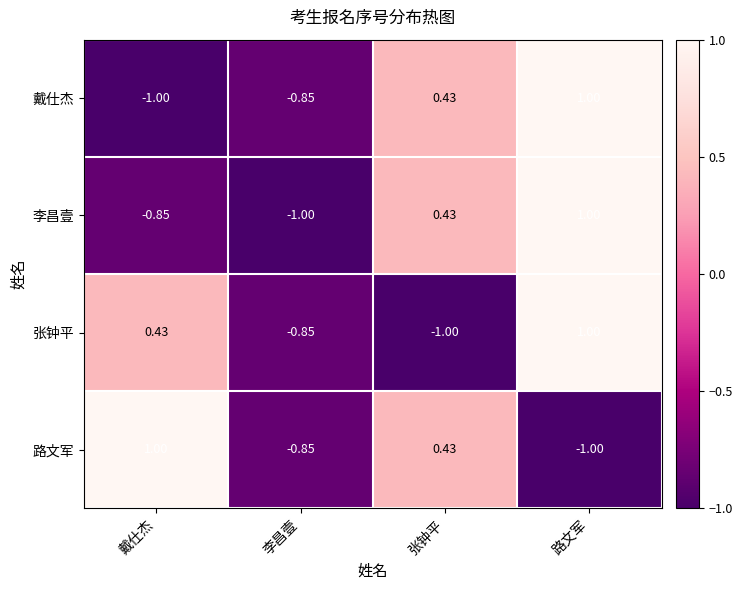

How many values in 路文军 are above zero?

2